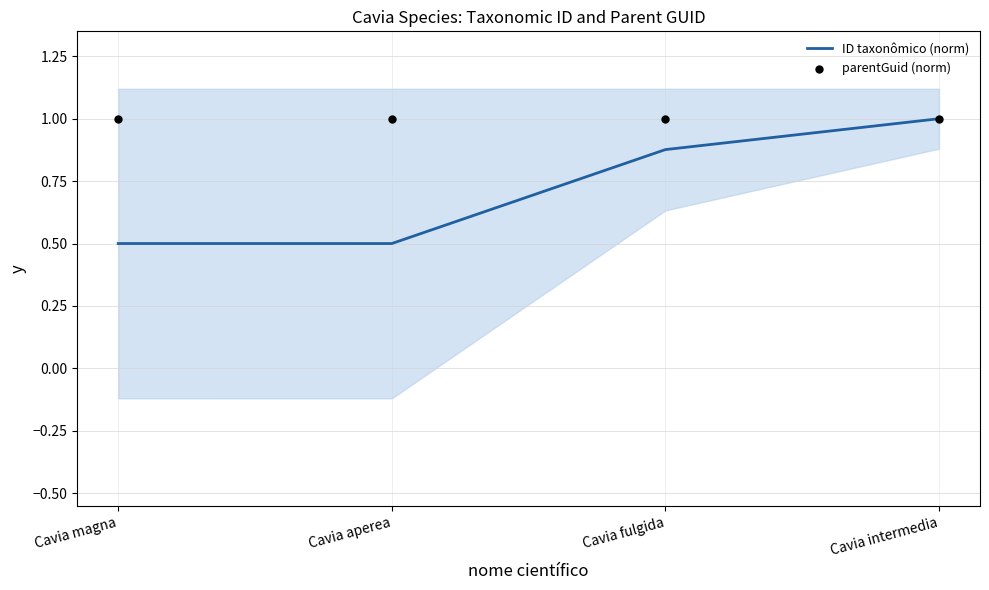

What are all the series names shown in the legend?

ID taxonômico (norm), parentGuid (norm)